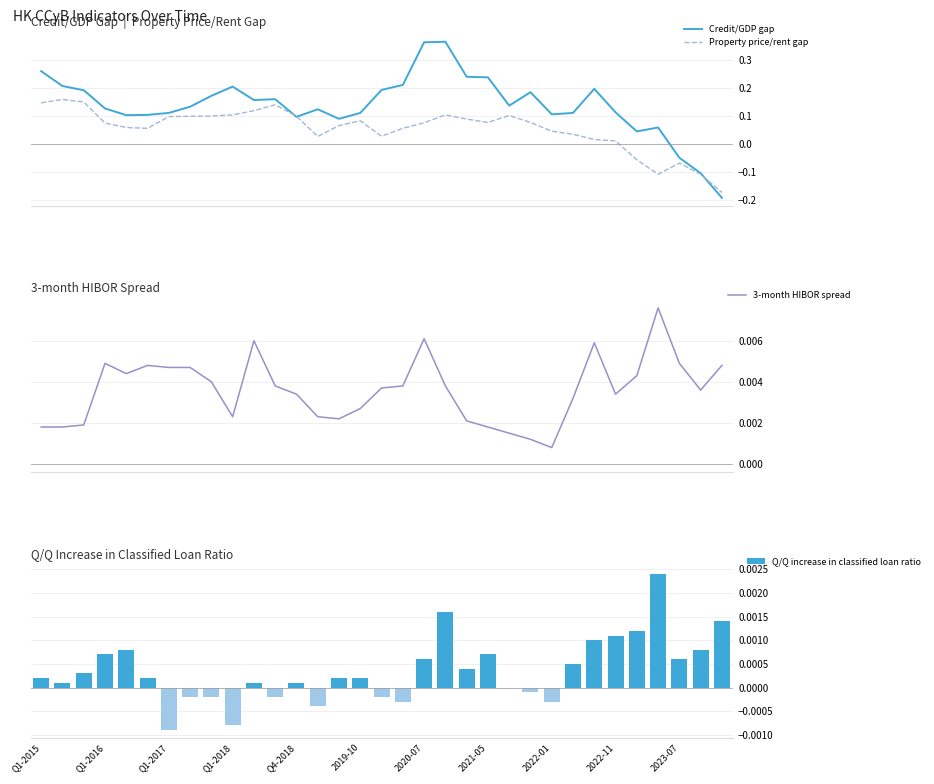

What is the value of the Property price/rent gap bar at the 4th from the left?

0.1